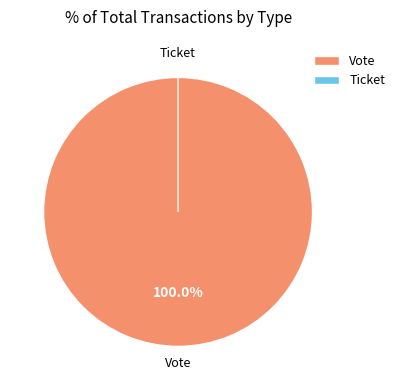

The Ticket slice represents 1% of the pie. True or false?

False